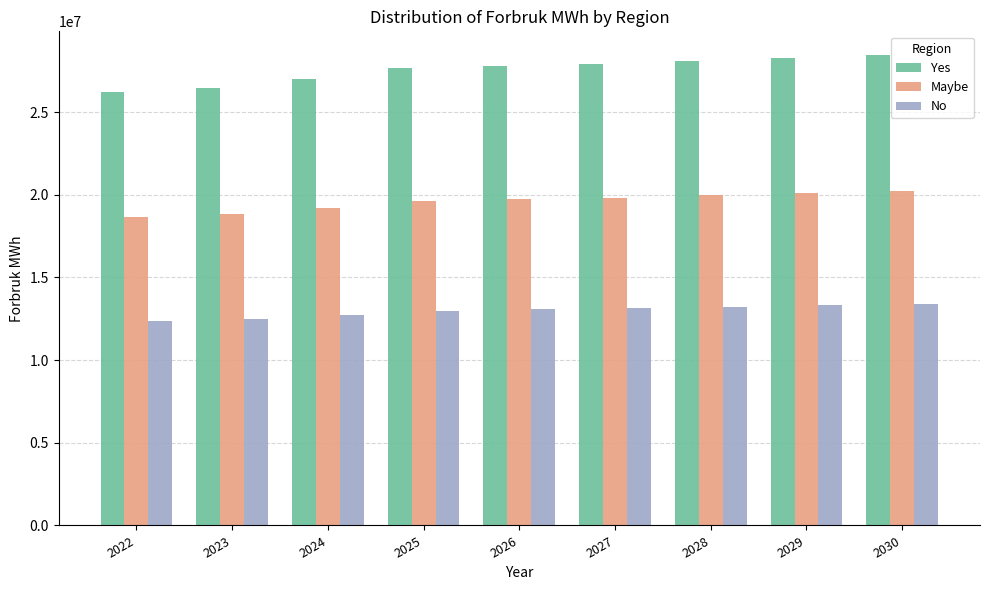

What is the maximum value shown in the chart?

28455479